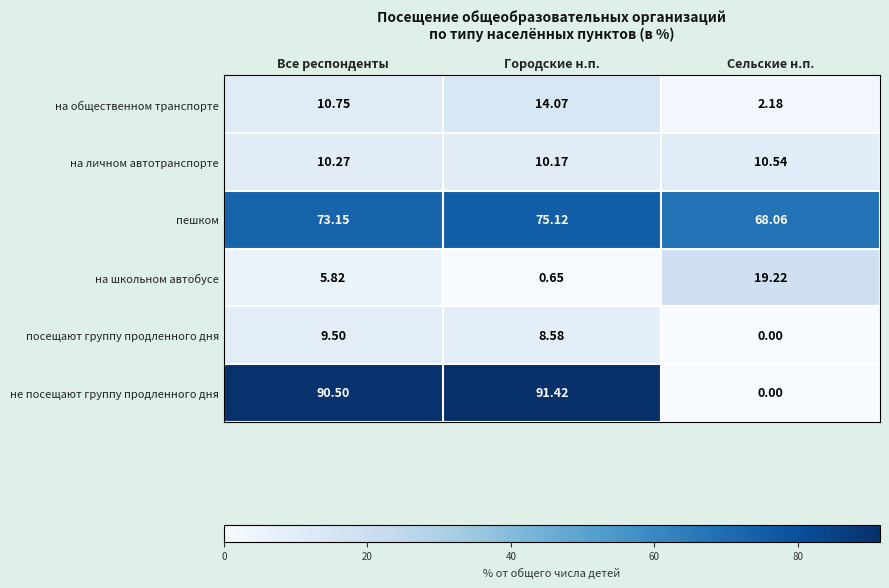

Between Все респонденты and Городские н.п., which series saw the biggest shift?

на школьном автобусе